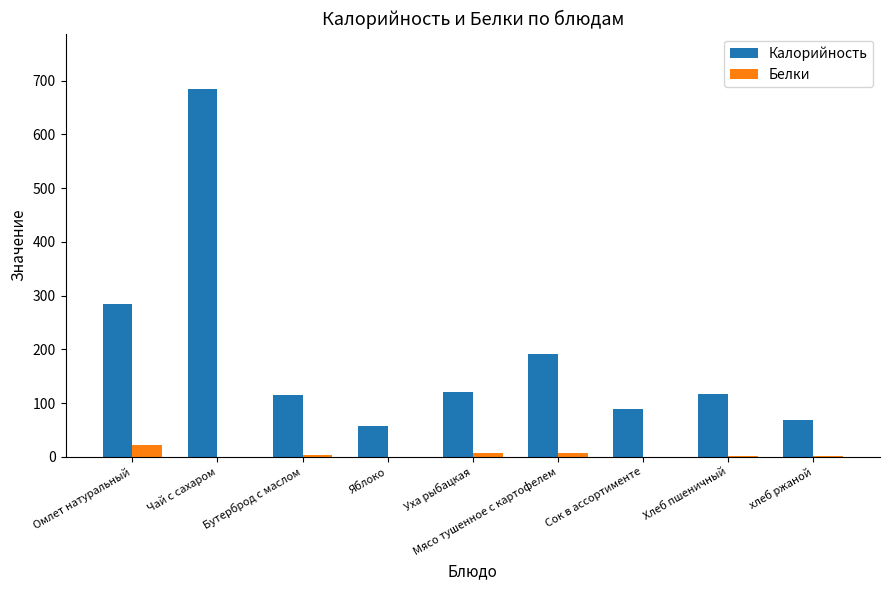

Where is Калорийность nearest to the value 371?

Омлет натуральный